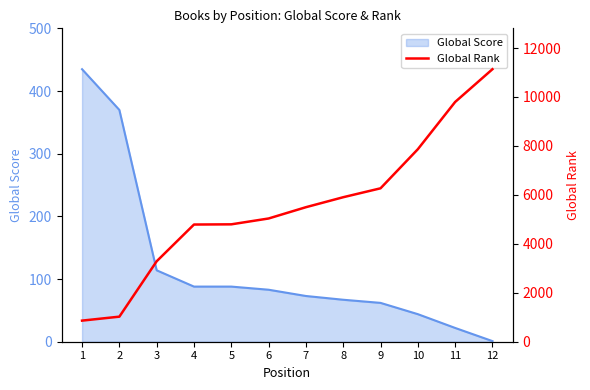

What is the change in value from 4 to 9?

+1480